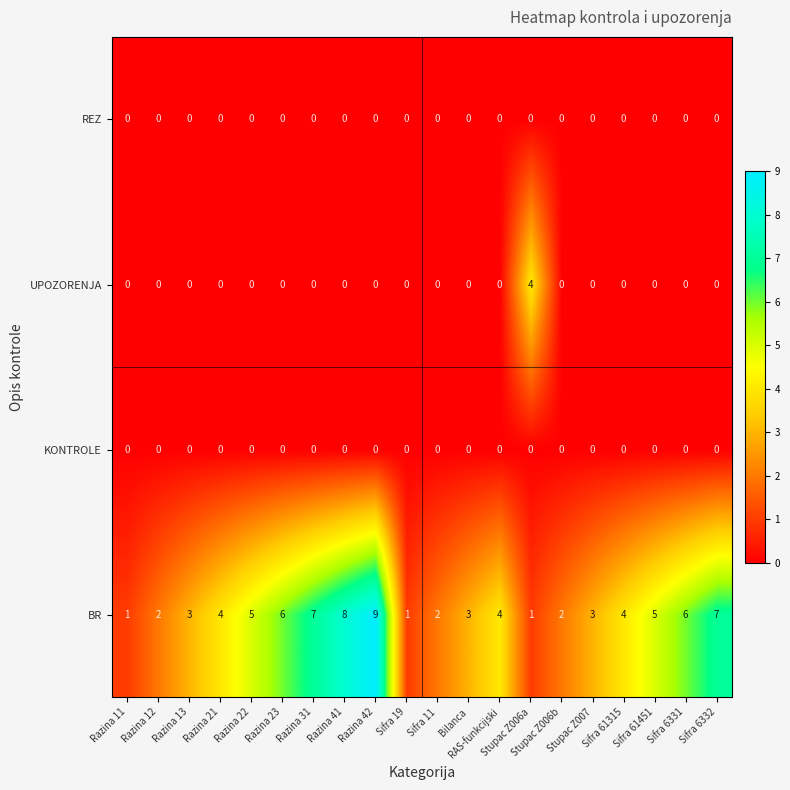

What is the maximum value shown in the chart?

9